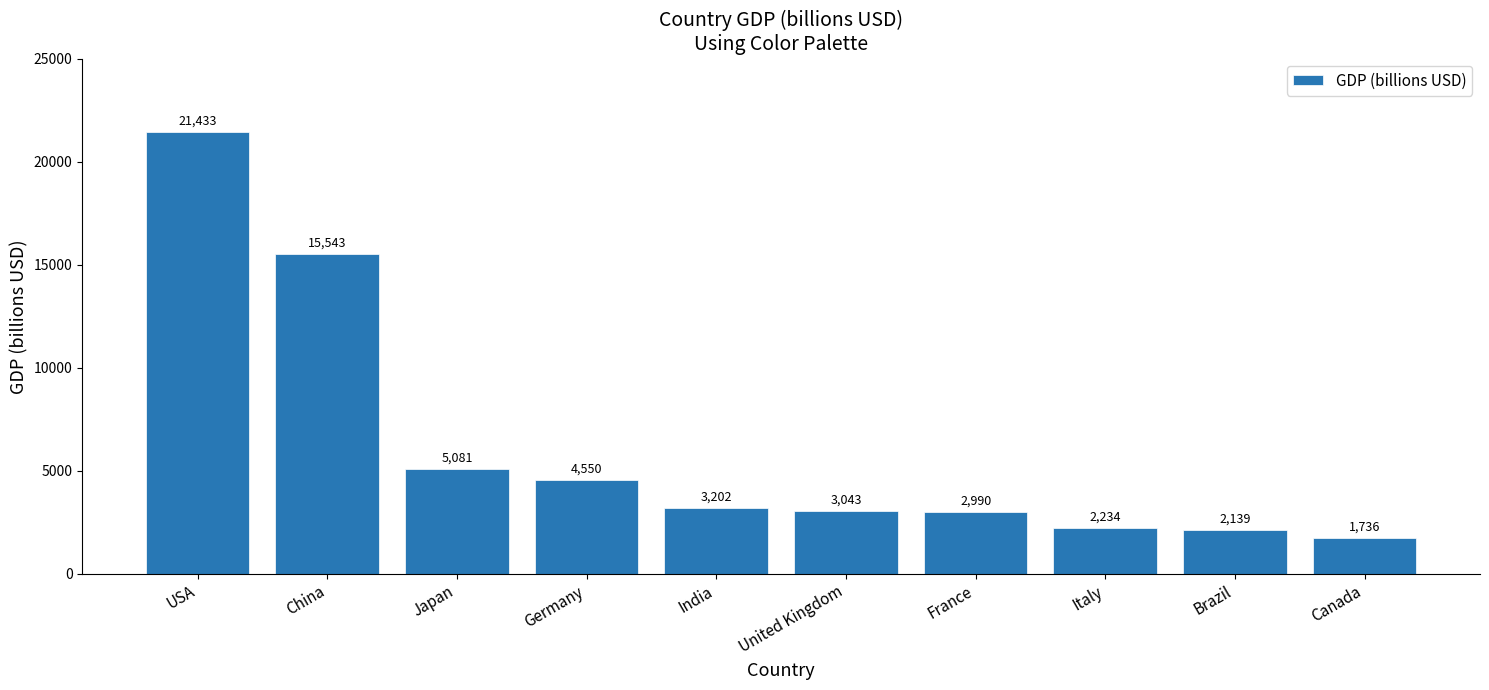

What is the difference between the values at Brazil and China?

13404